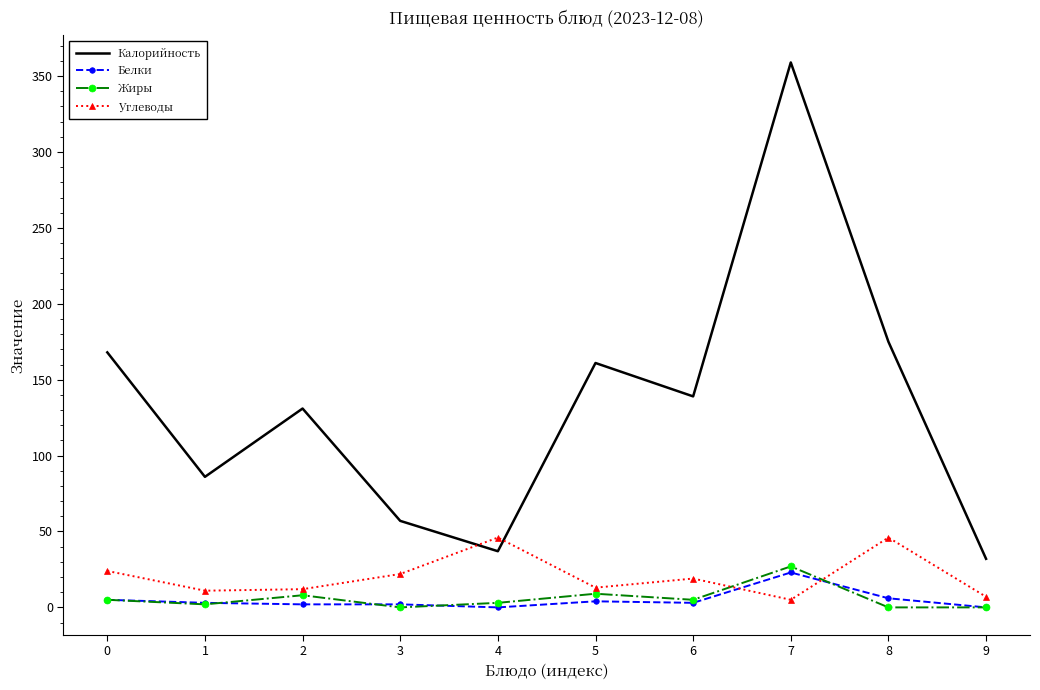

True or false: Белки and Калорийность intersect in this chart.

False